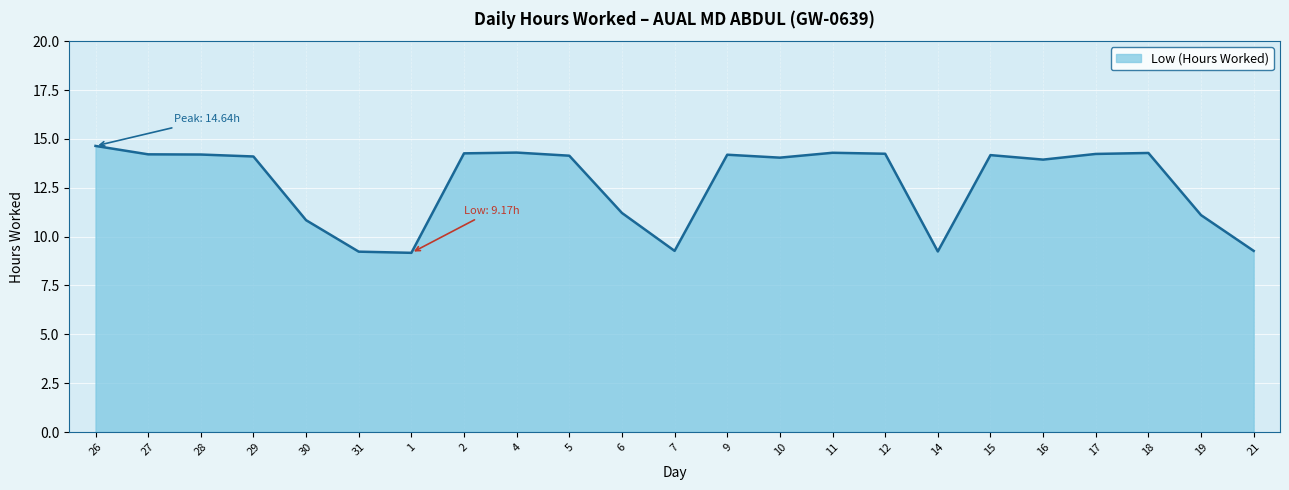

At which category does the chart reach its peak across all series?

26